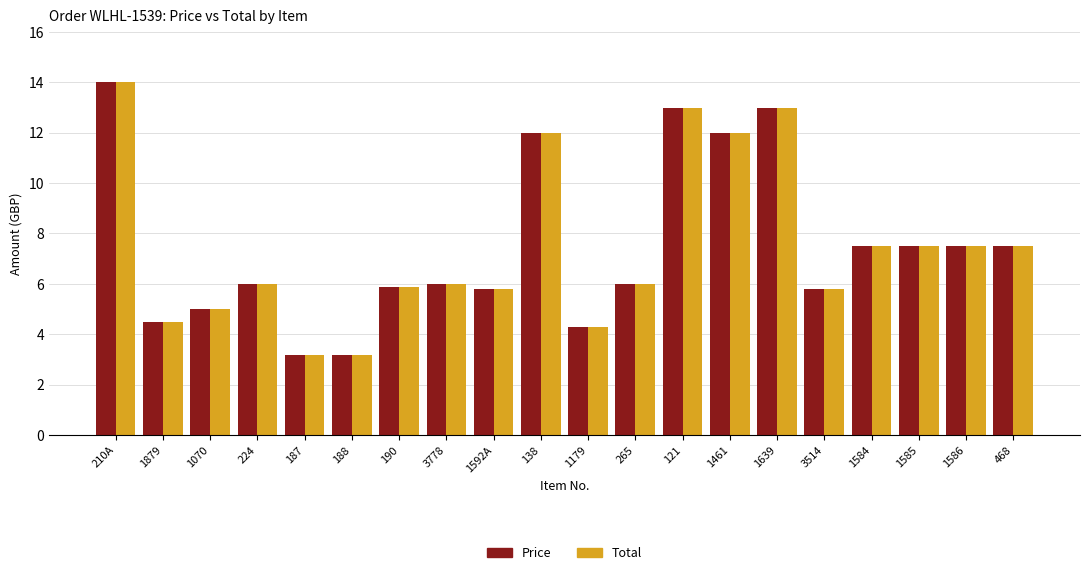

What is the value of the Price bar at the 3rd from the left?

5.0